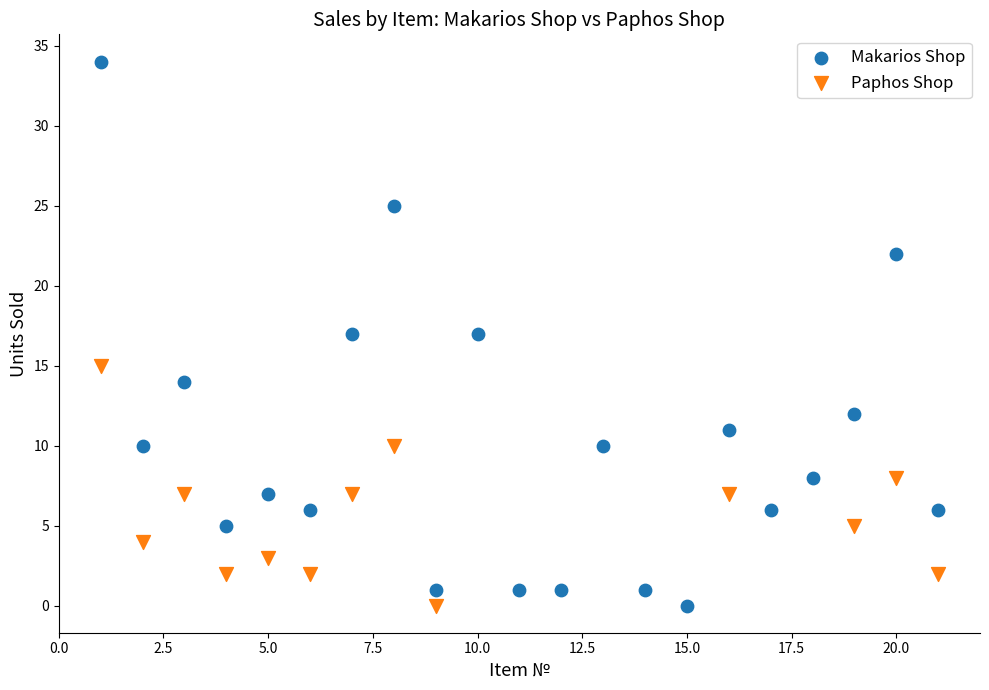

Which series contains the highest Y value?

Makarios Shop